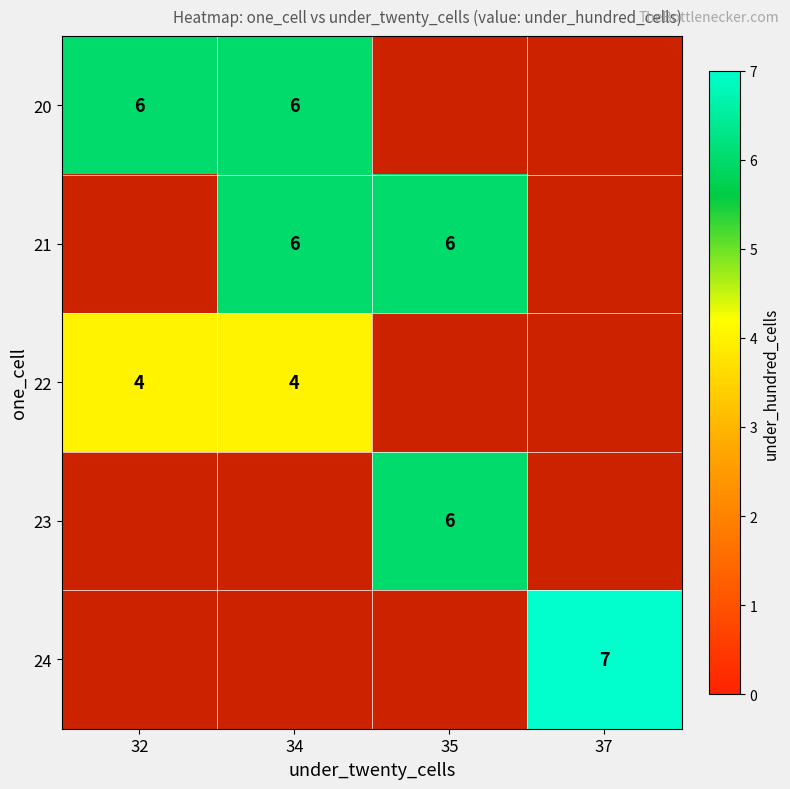

Is it true that 20 equals 9 at 34?

False